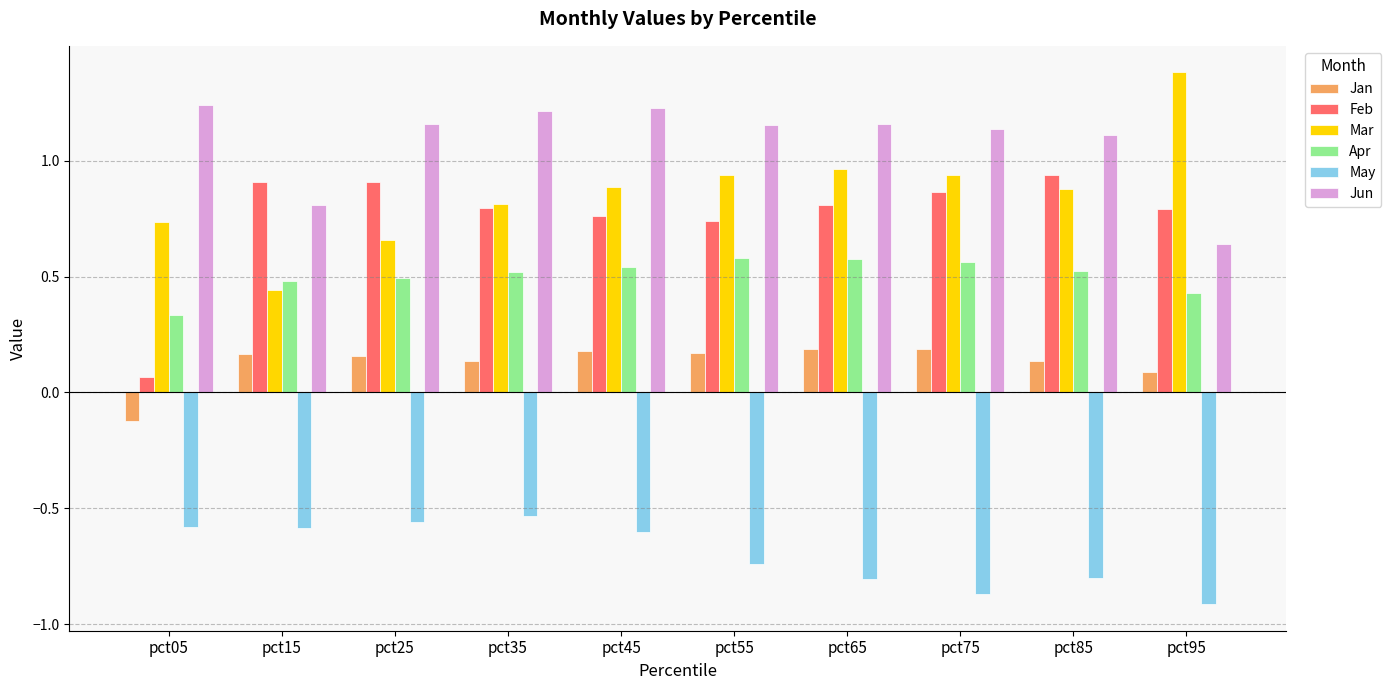

What is the sum of the Mar values at pct15 and pct55?

1.4